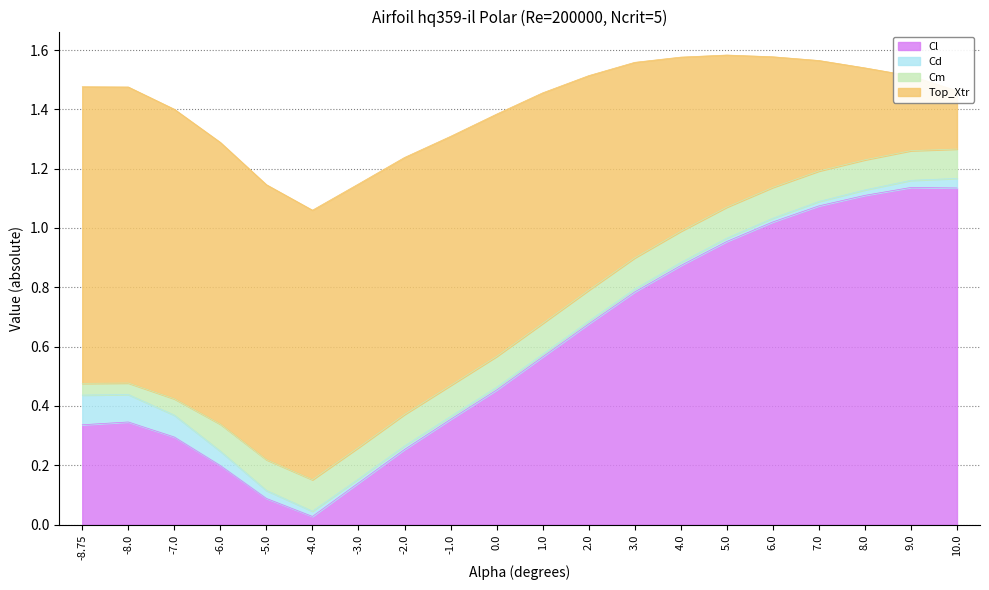

At which label does Cl reach its minimum?

-4.0